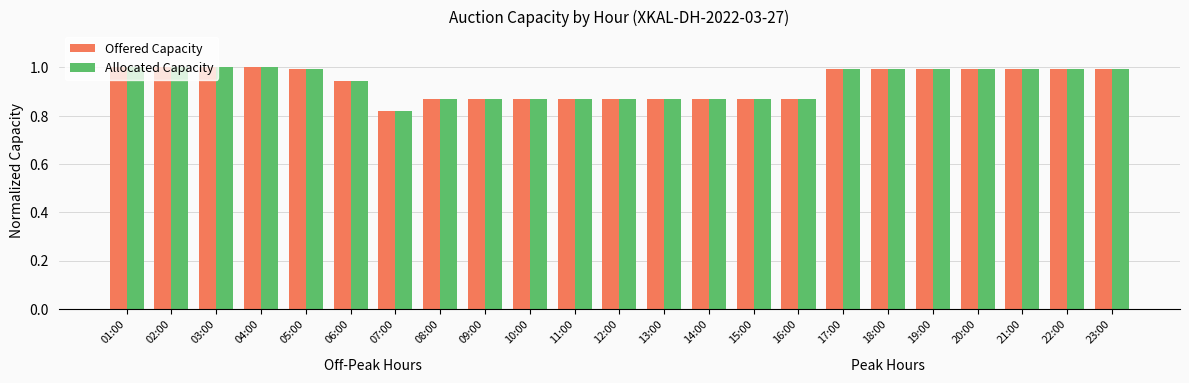

The value of Allocated Capacity at 04:00 is 1.0. True or false?

True